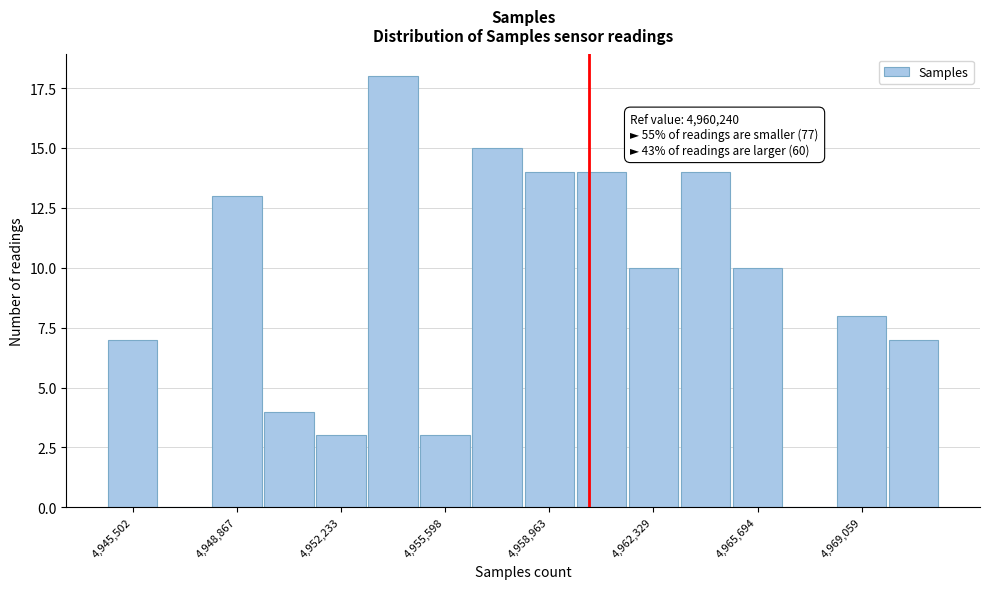

Around what value on the x-axis is the tallest bar? Give the approximate position of its centre, as read against the axis.

4954000